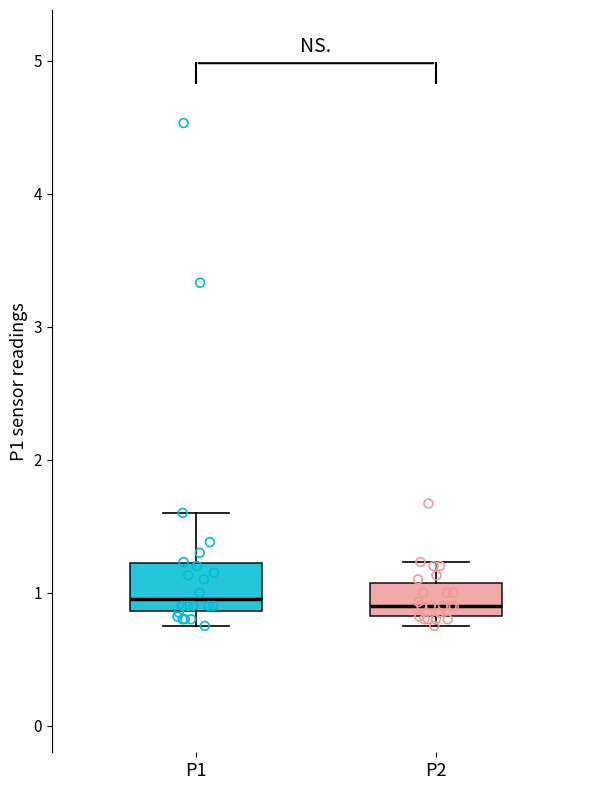

Reading left to right, transcribe this box plot: for each box, give where its median line is, the range the box spans, and where its two whiskers end, as read against the y-axis. The values are not printed on the chart, so give them approximately, as read against the axis.

P1: median 1.0, box 0.9 to 1.2, whiskers 0.8 to 1.6
P2: median 0.9, box 0.8 to 1.1, whiskers 0.8 (just below the box's lower edge) to 1.2